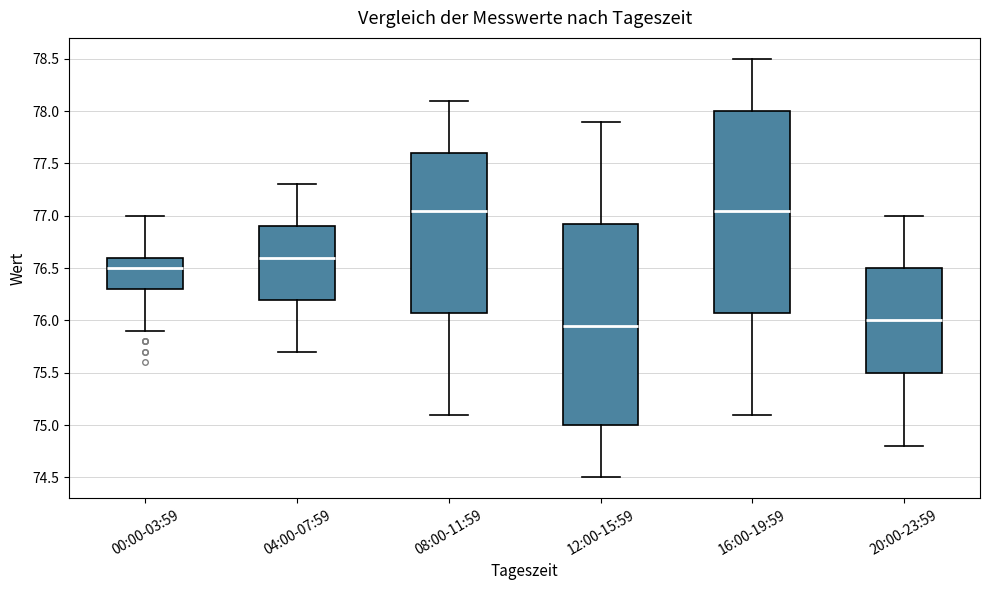

Reading left to right, read every box against the y-axis: the position of its median line, the range the box covers, and the ends of its whiskers. The values are not printed on the chart, so give them approximately, as read against the axis.

00:00-03:59: median 76.50, box 76.30 to 76.60, whiskers 75.90 to 77.00
04:00-07:59: median 76.60, box 76.20 to 76.90, whiskers 75.70 to 77.30
08:00-11:59: median 77.05, box 76.10 to 77.60, whiskers 75.10 to 78.10
12:00-15:59: median 75.95, box 75.00 to 76.95, whiskers 74.50 to 77.90
16:00-19:59: median 77.05, box 76.10 to 78.00, whiskers 75.10 to 78.50
20:00-23:59: median 76.00, box 75.50 to 76.50, whiskers 74.80 to 77.00